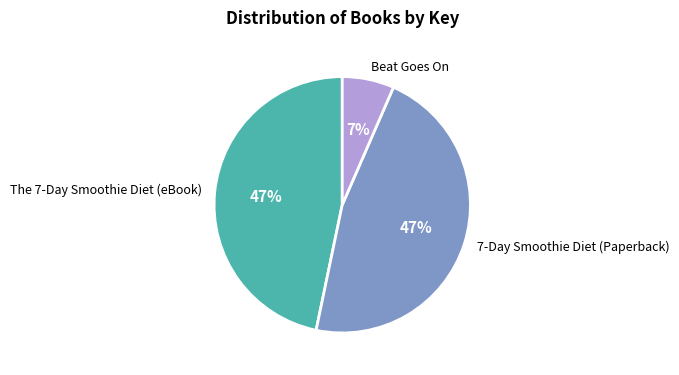

To the nearest percent, what is the difference between the largest and smallest slice percentages?

40%